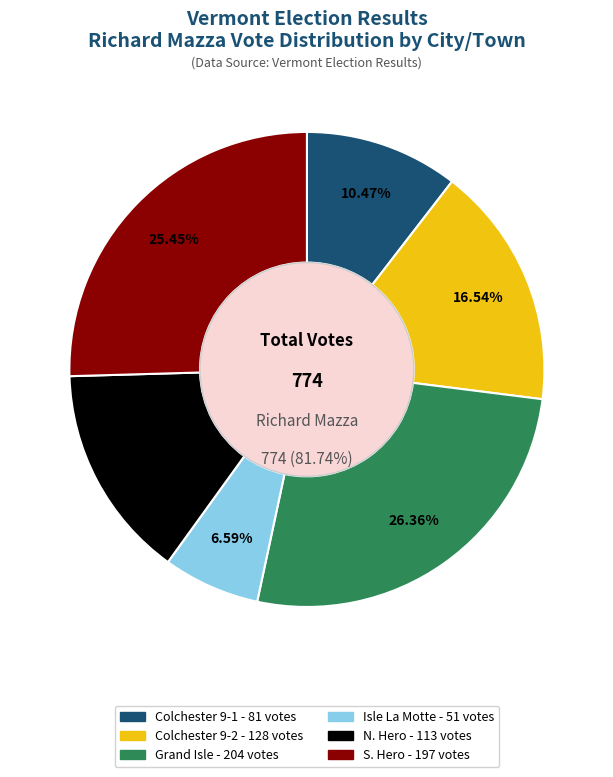

What is the change in value from Colchester 9-1 to Isle La Motte?

-30